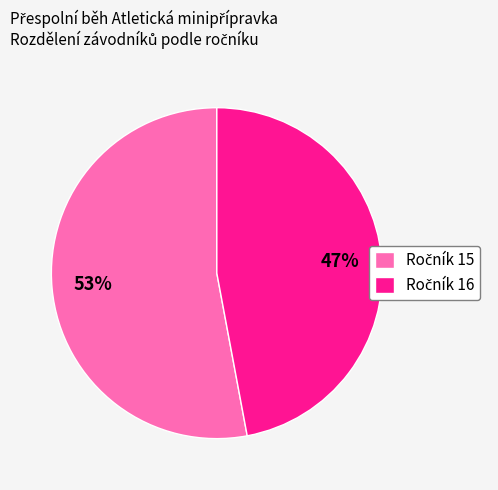

How many slices are in this pie chart?

2